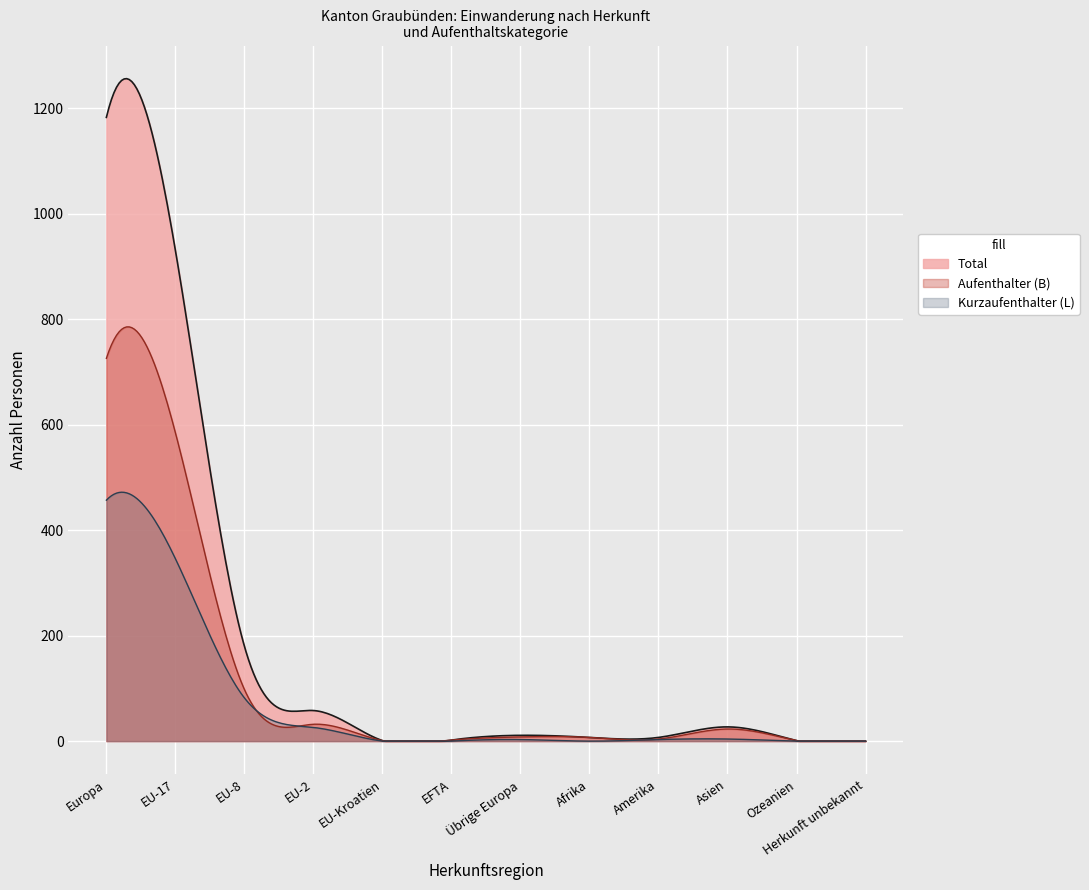

At EU-17, list the series in order from smallest to largest.

Kurzaufenthalter (L), Aufenthalter (B), Total